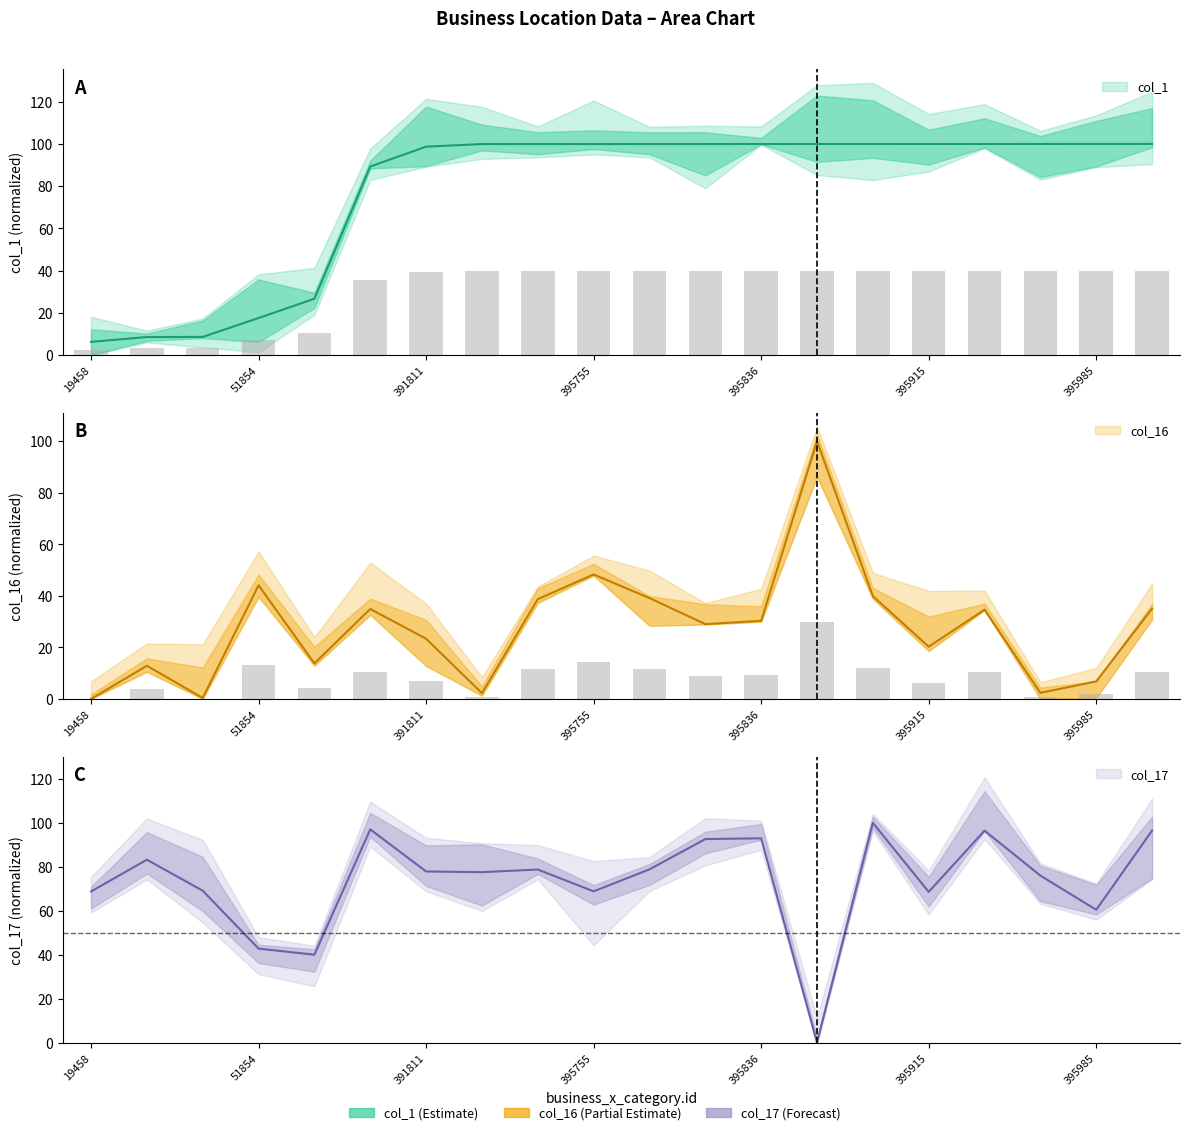

The value of col_17 at 27566 is 17.0. True or false?

False